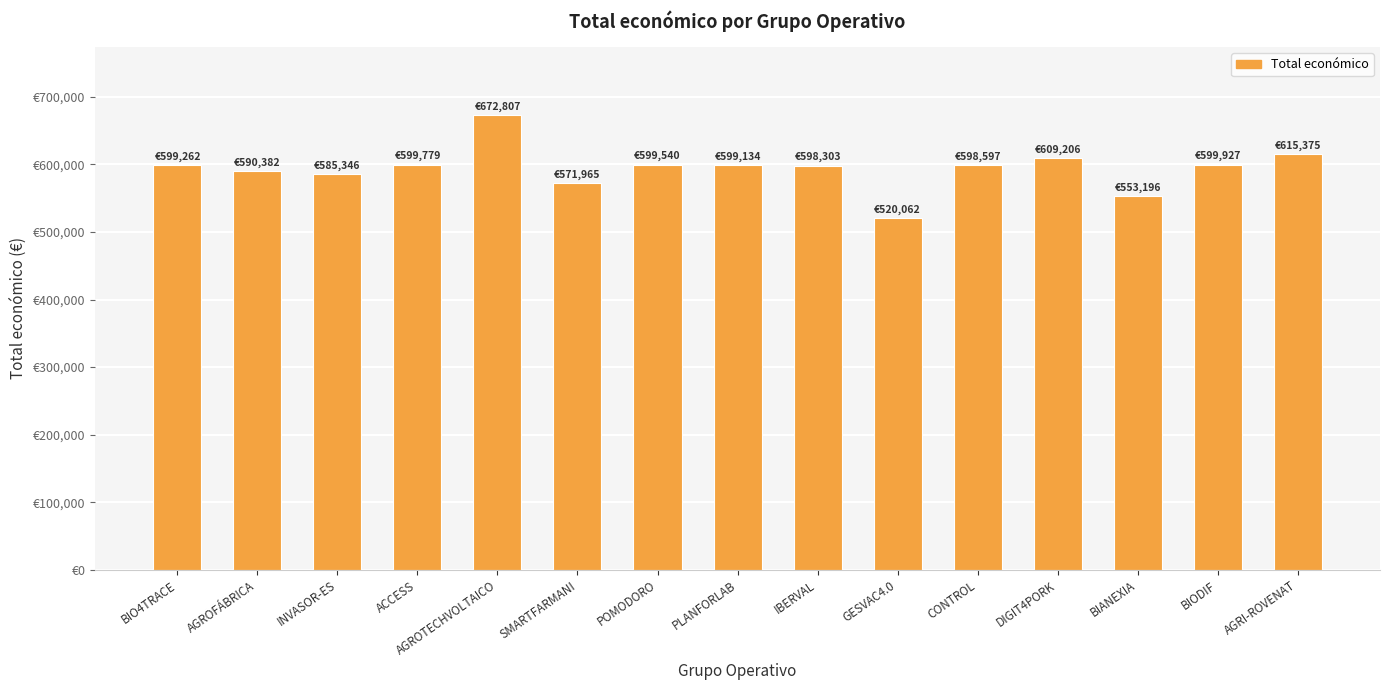

The value at GESVAC4.0 is 520062. True or false?

True